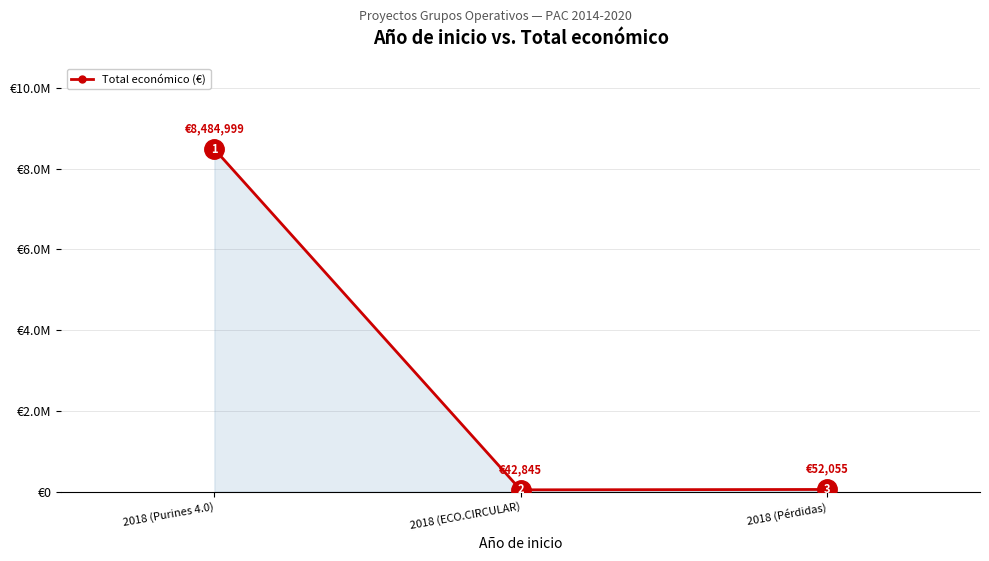

What is the ratio of the value at 2018 (Pérdidas) to the value at 2018 (ECO.CIRCULAR)?

1.2